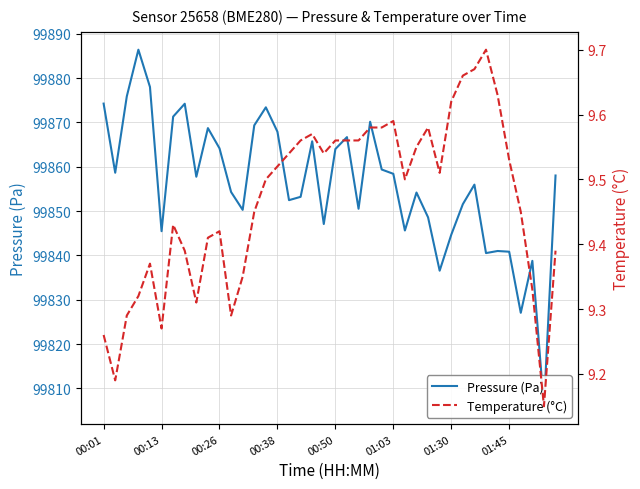

Read the Pressure (Pa) value at 16.

99852.5